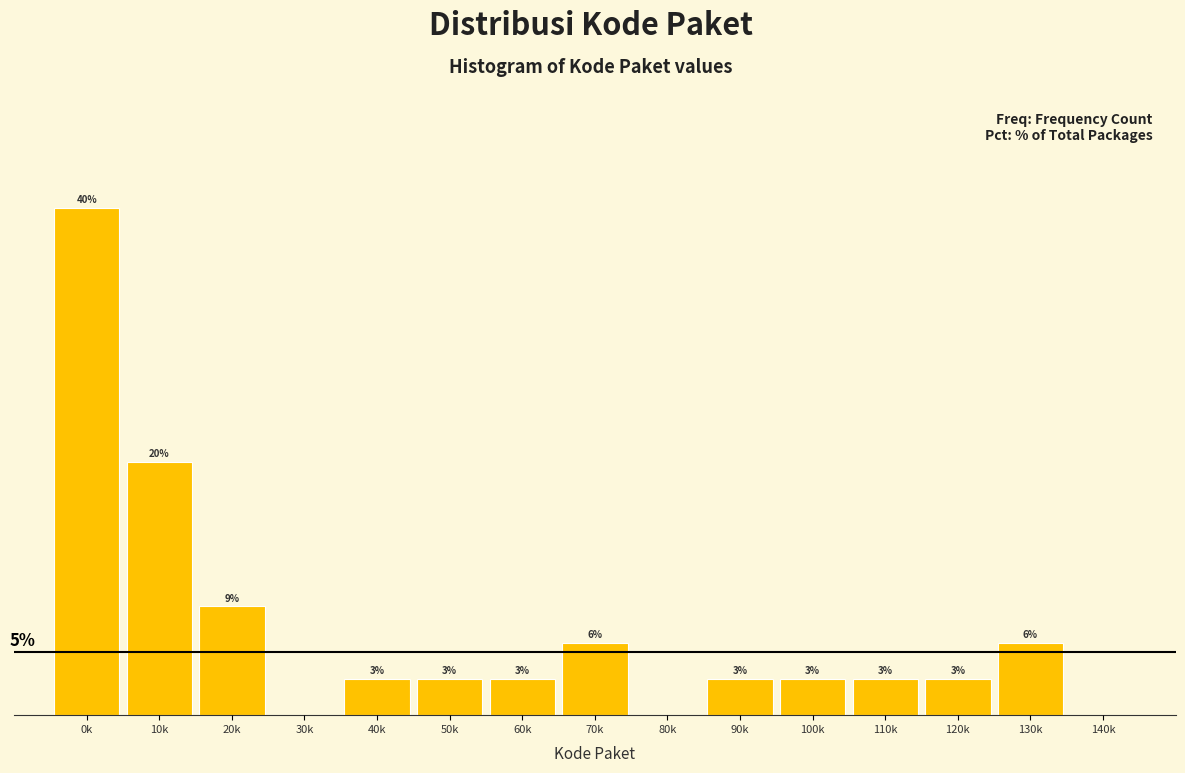

Are the bars horizontal?

No